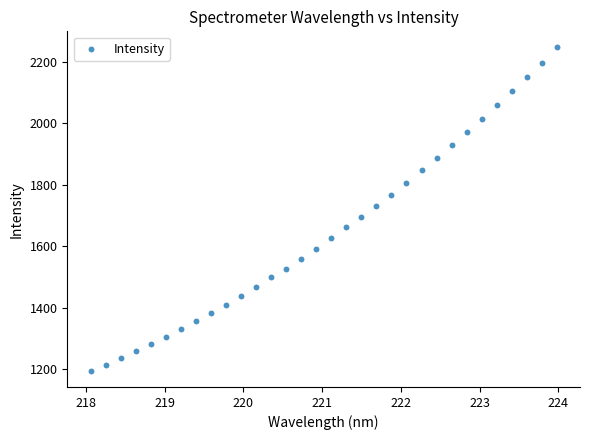

What is the range of X values (max minus min)?

5.9